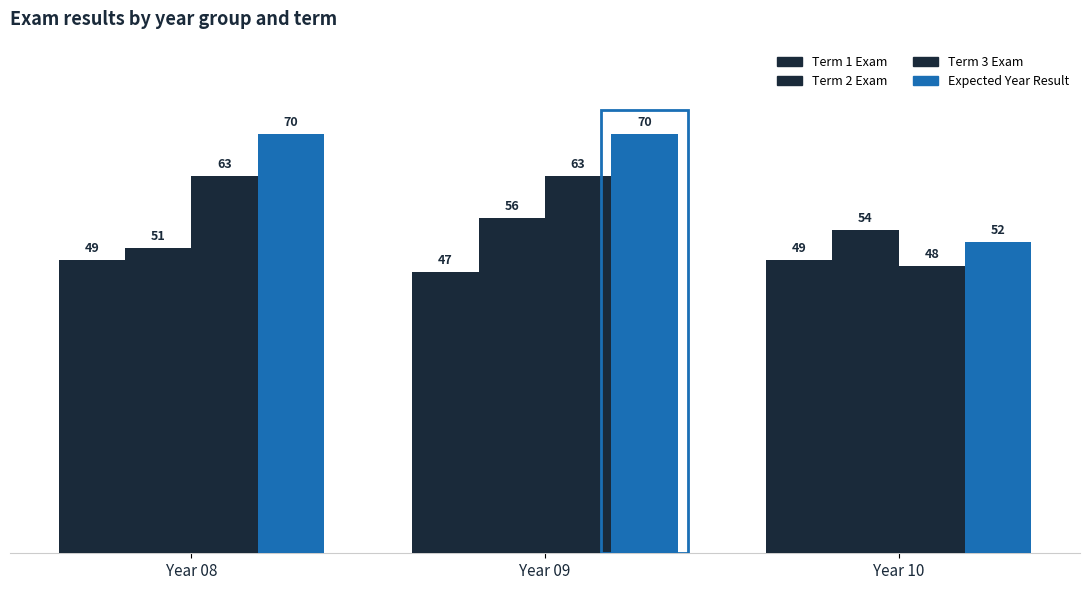

What is the difference between the highest and lowest values at Year 08?

21